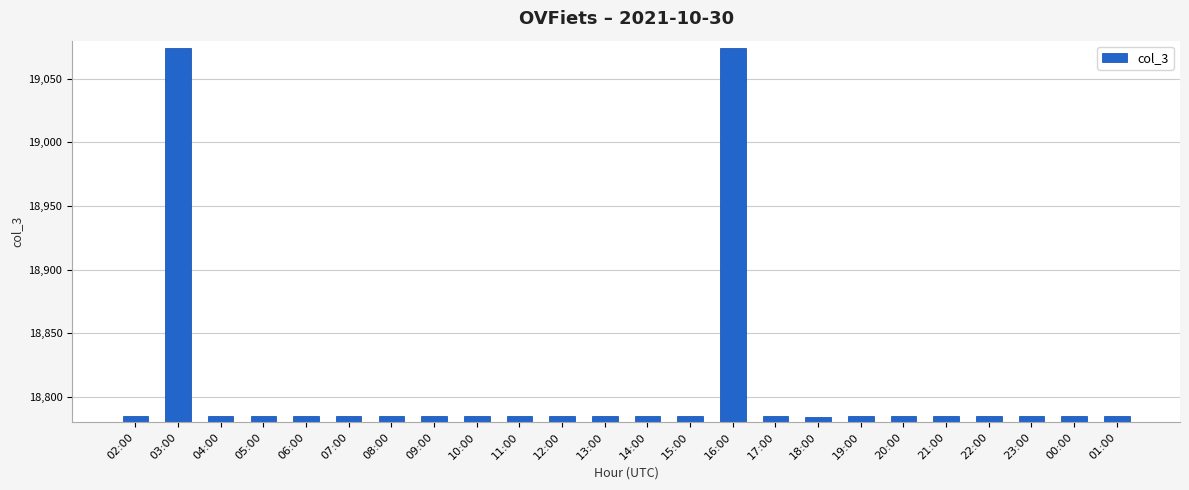

What is the difference between the maximum and second lowest values?

289